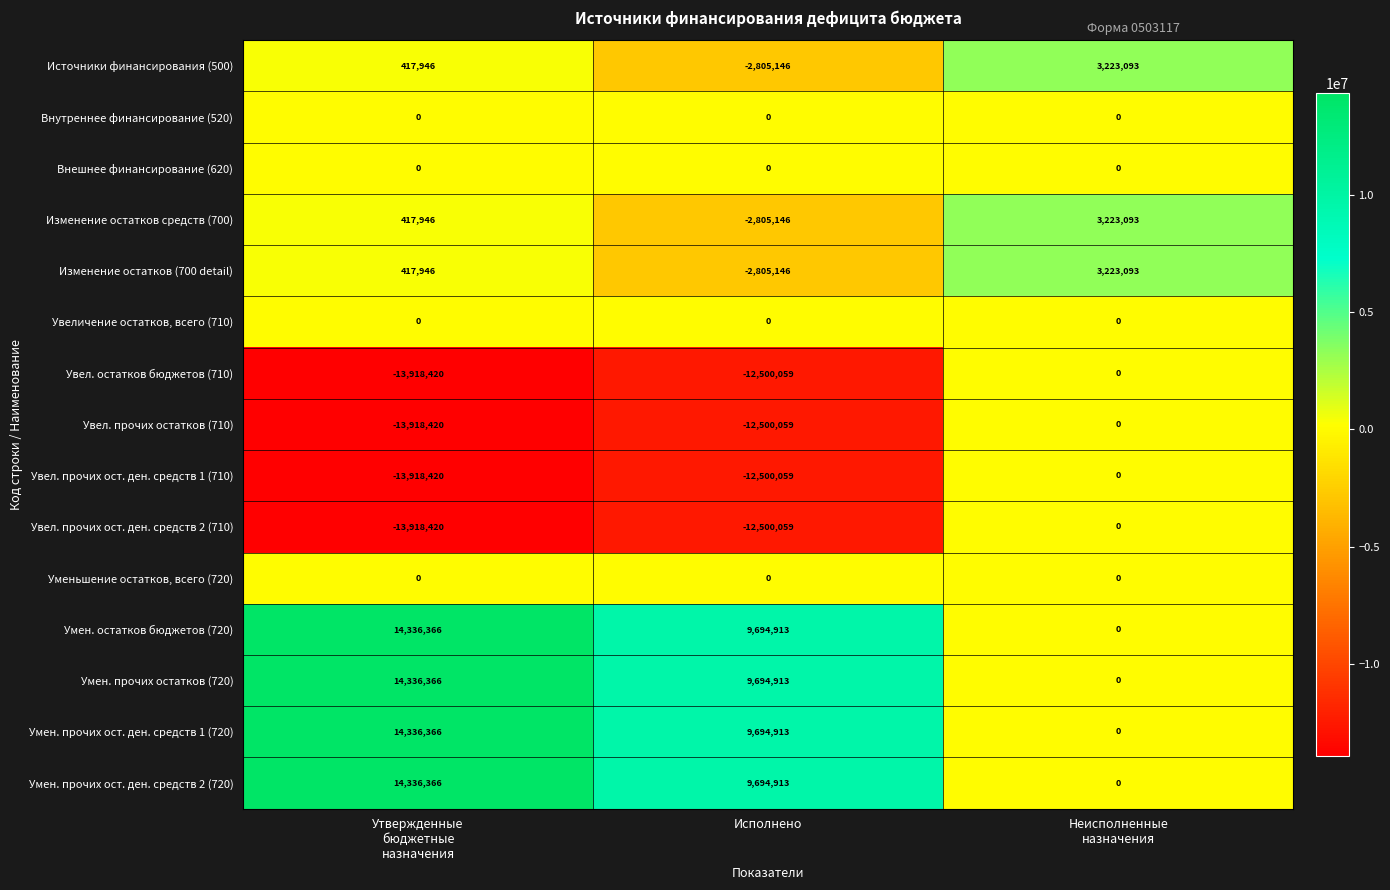

How many data points does each series have?

3